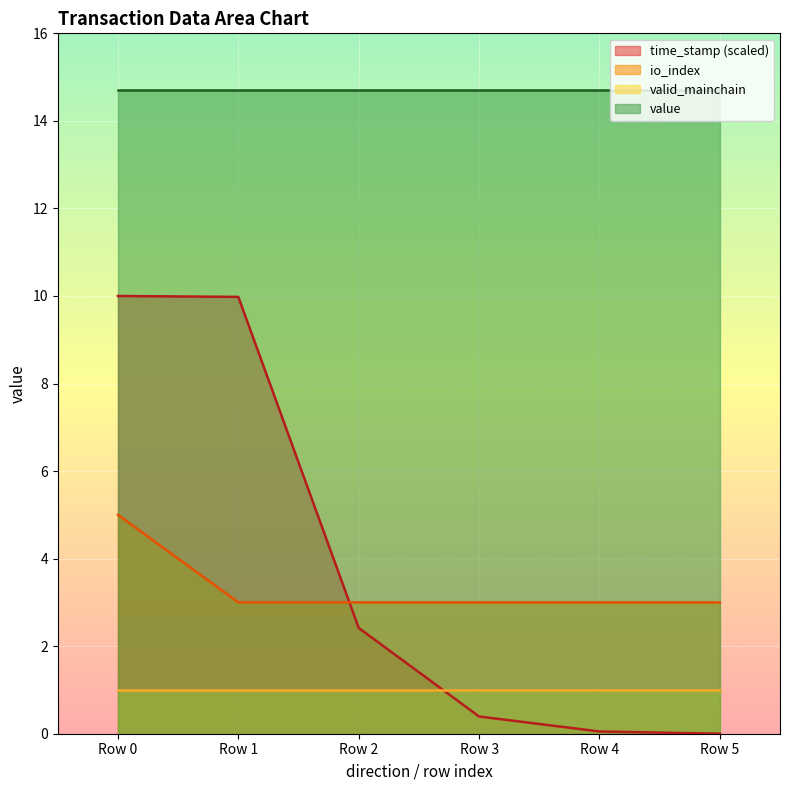

Which series changed the most between Row 1 and Row 2?

time_stamp (scaled)